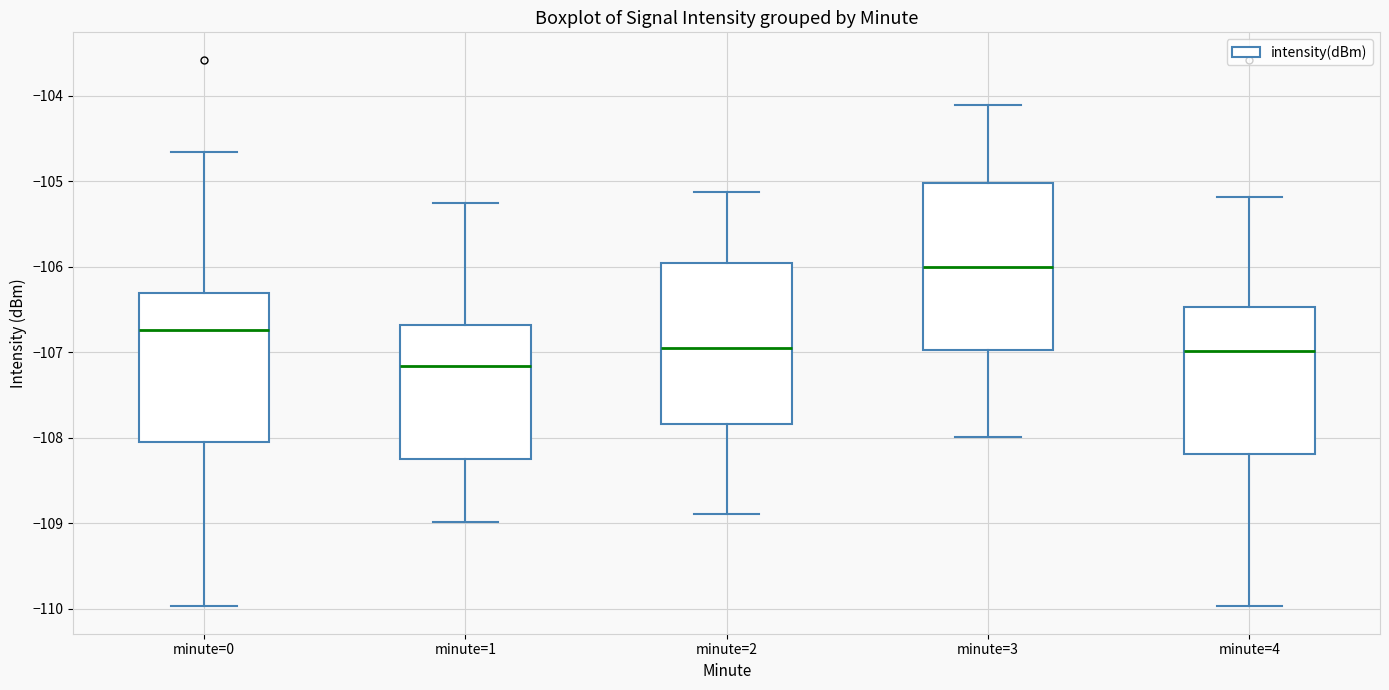

Which box's median line is the lowest?

minute=1